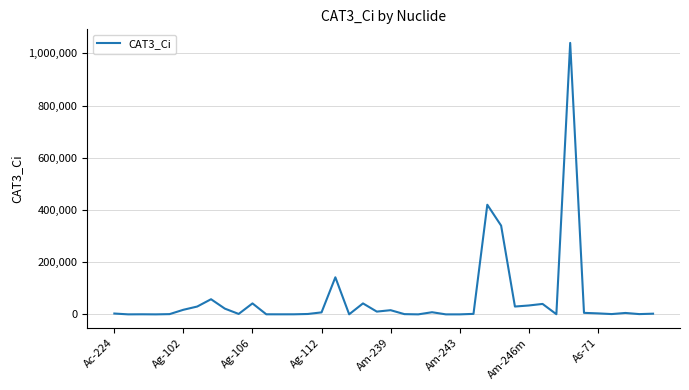

How many lines are shown in the chart?

1